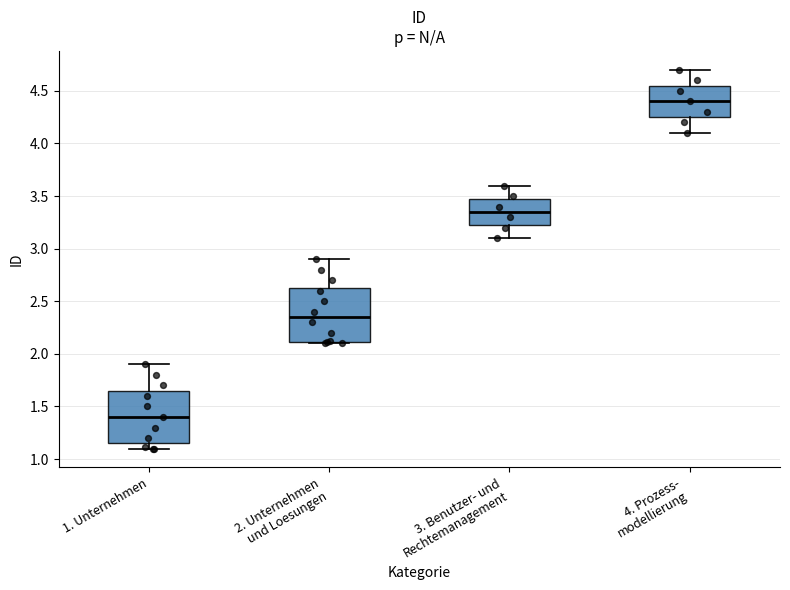

Reading left to right, transcribe this box plot: for each box, give where its median line is, the range the box spans, and where its two whiskers end, as read against the y-axis. The values are not printed on the chart, so give them approximately, as read against the axis.

1. Unternehmen: median 1.40, box 1.15 to 1.65, whiskers 1.10 to 1.90
2. Unternehmen und Loesungen: median 2.35, box 2.10 to 2.65, whiskers 2.10 (just below the box's lower edge) to 2.90
3. Benutzer- und Rechtemanagement: median 3.35, box 3.25 to 3.50, whiskers 3.10 to 3.60
4. Prozess- modellierung: median 4.40, box 4.25 to 4.55, whiskers 4.10 to 4.70